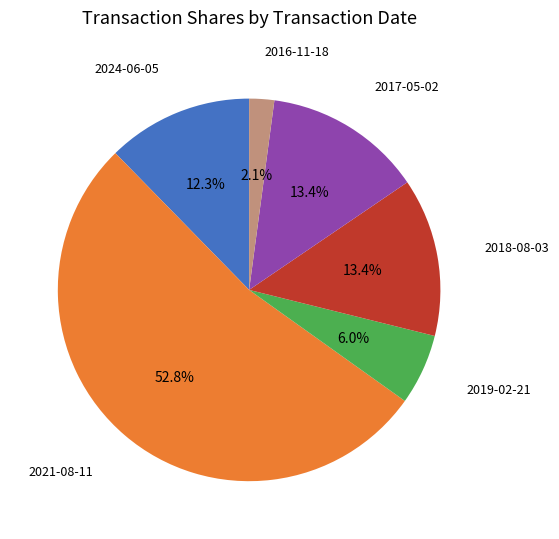

Do 2018-08-03 and 2024-06-05 together represent more than half of the pie?

No